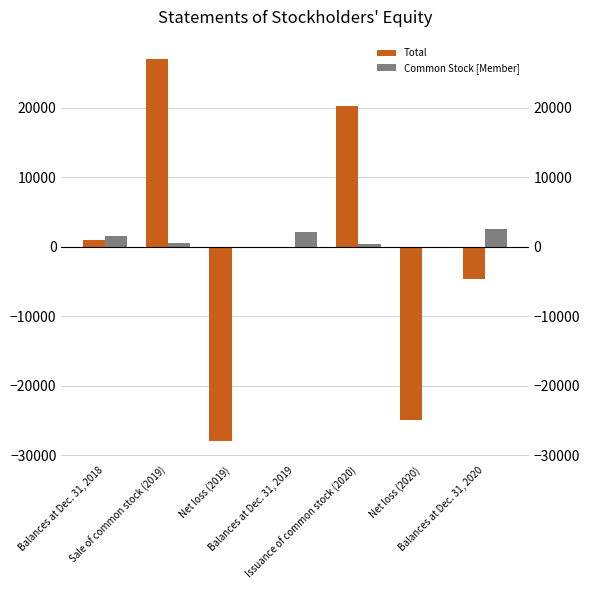

What is the greatest value displayed?

27031